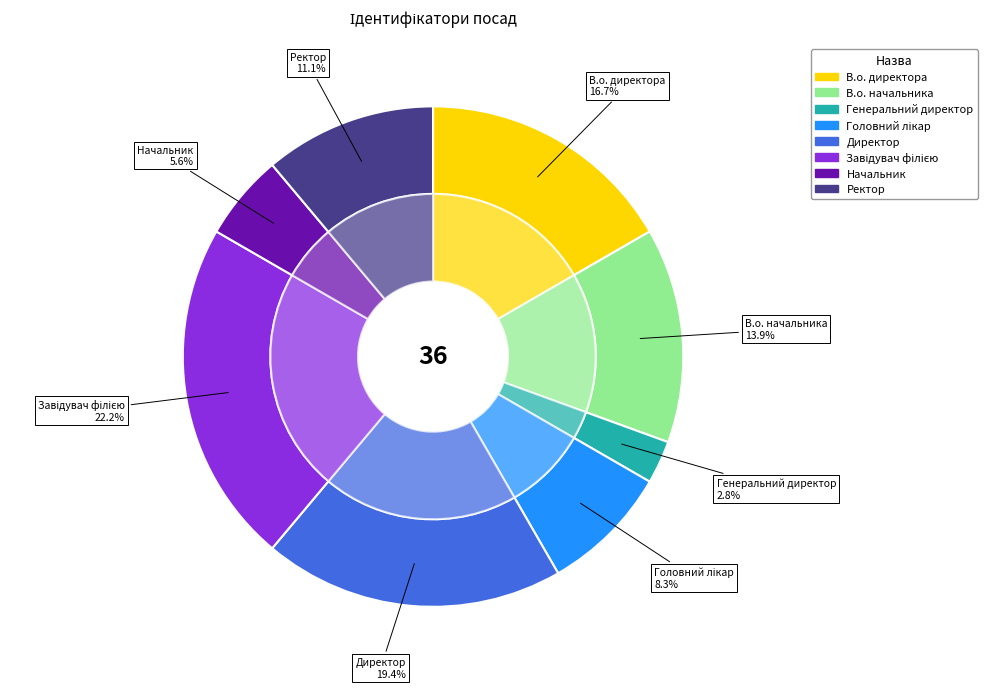

Combined, do Ректор and Генеральний директор account for over 50%?

No